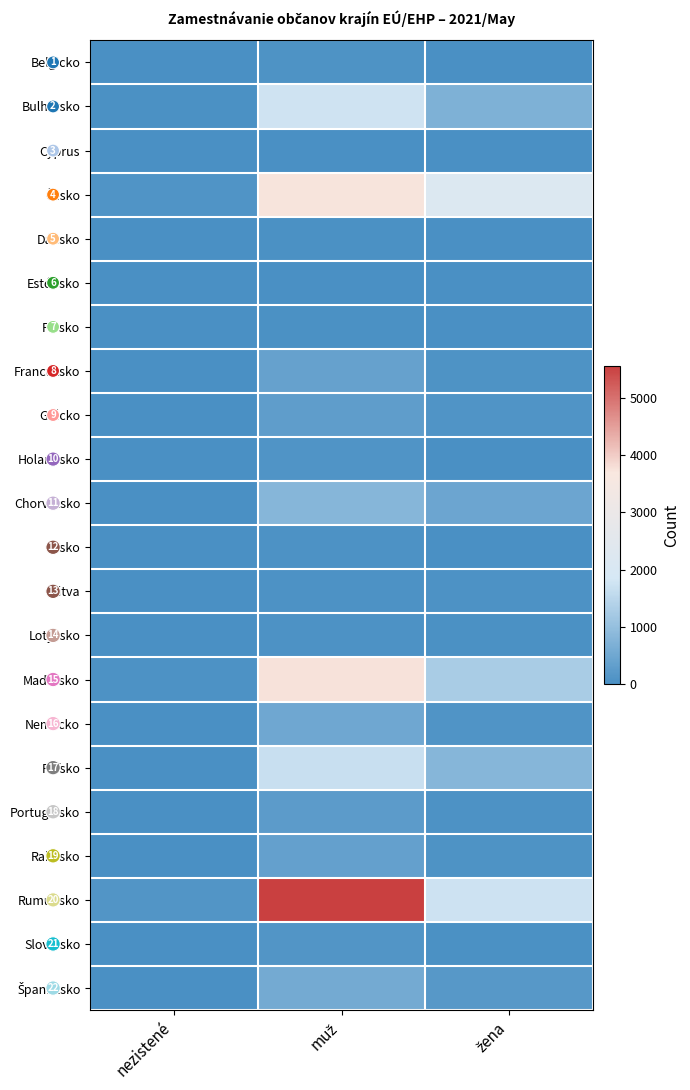

List the labels in order of Maďarsko value, smallest first.

nezistené, žena, muž